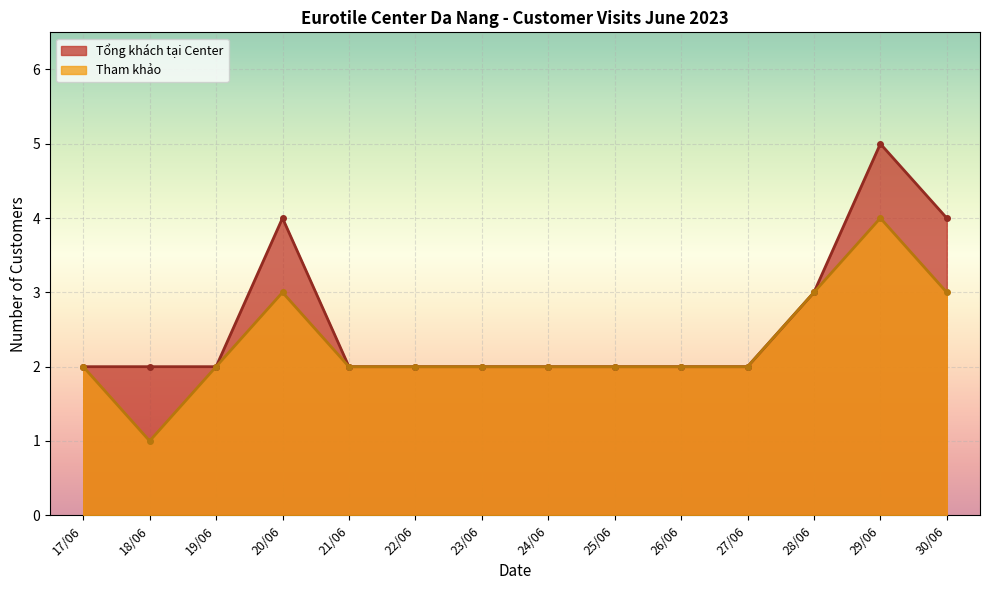

True or false: Khách hàng tại Center has a value of 4 at 27/06.

False